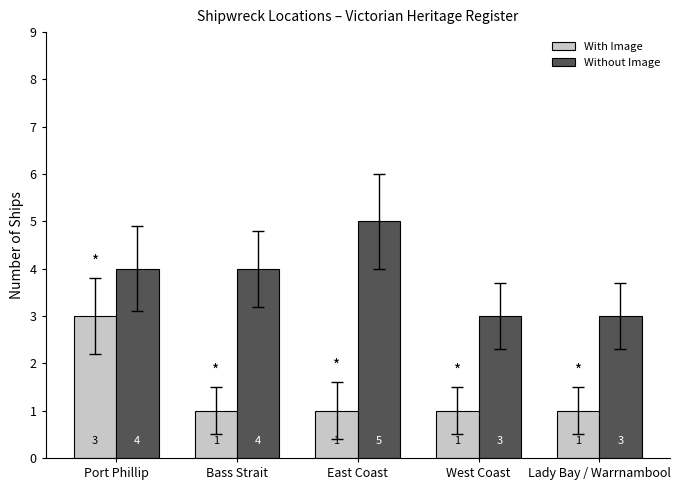

Reading left to right, transcribe all the data shown in this chart.

With Image: Port Phillip=3	Bass Strait=1	East Coast=1	West Coast=1	Lady Bay / Warrnambool=1
Without Image: Port Phillip=4	Bass Strait=4	East Coast=5	West Coast=3	Lady Bay / Warrnambool=3